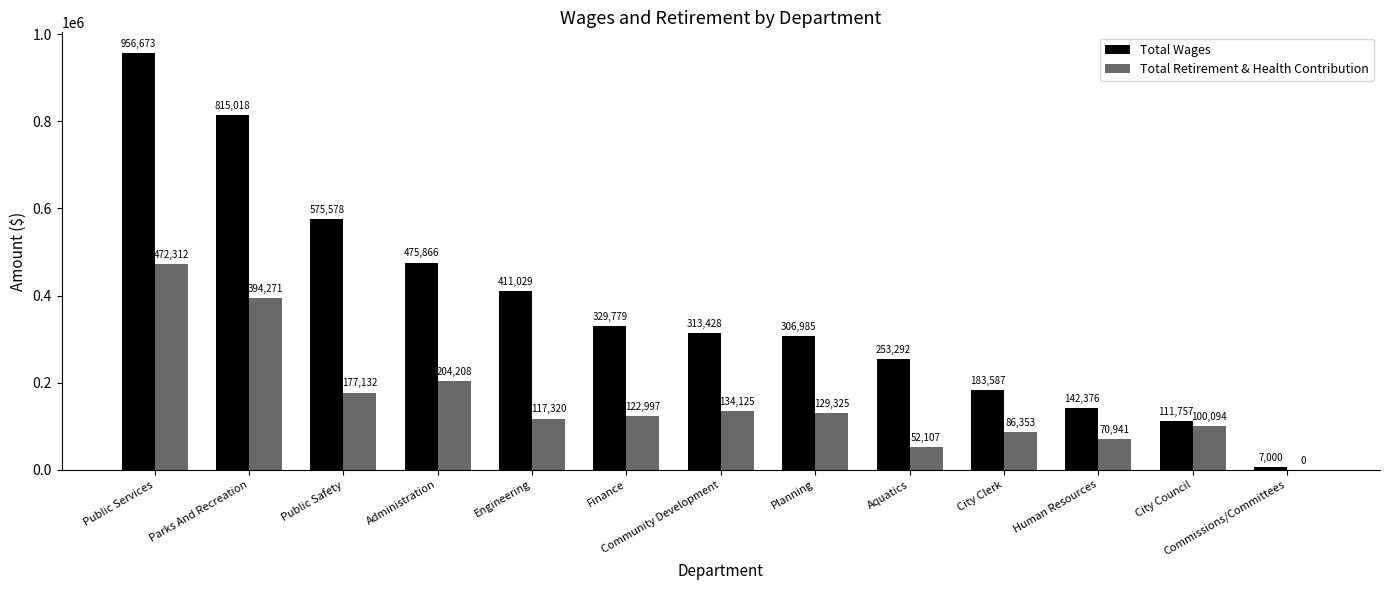

How many groups of bars are there?

13